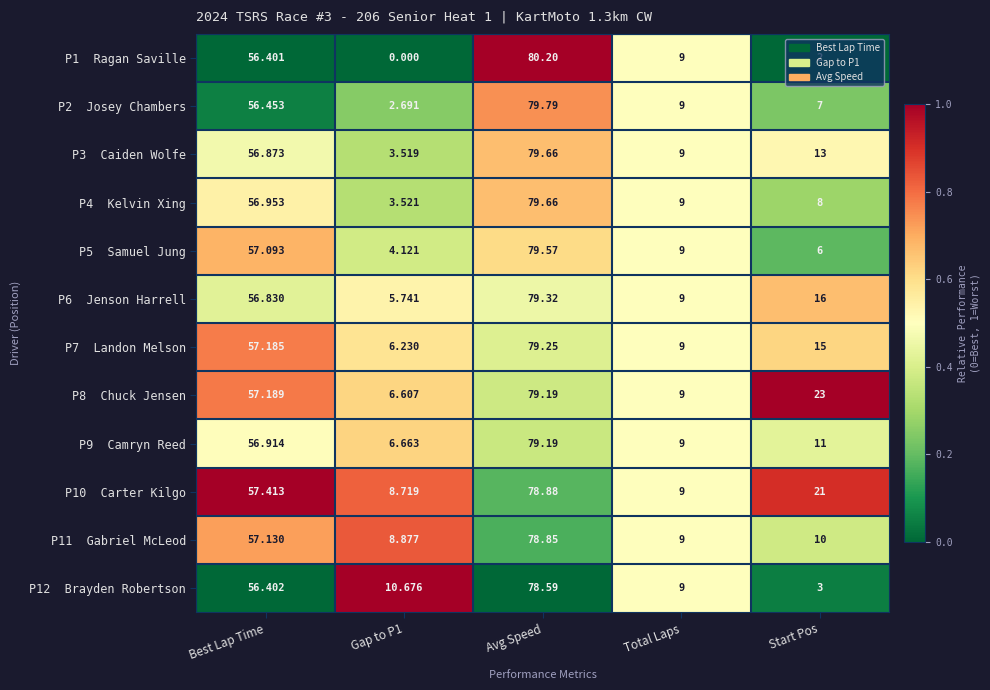

At which category is the sum across all series the highest?

Avg Speed